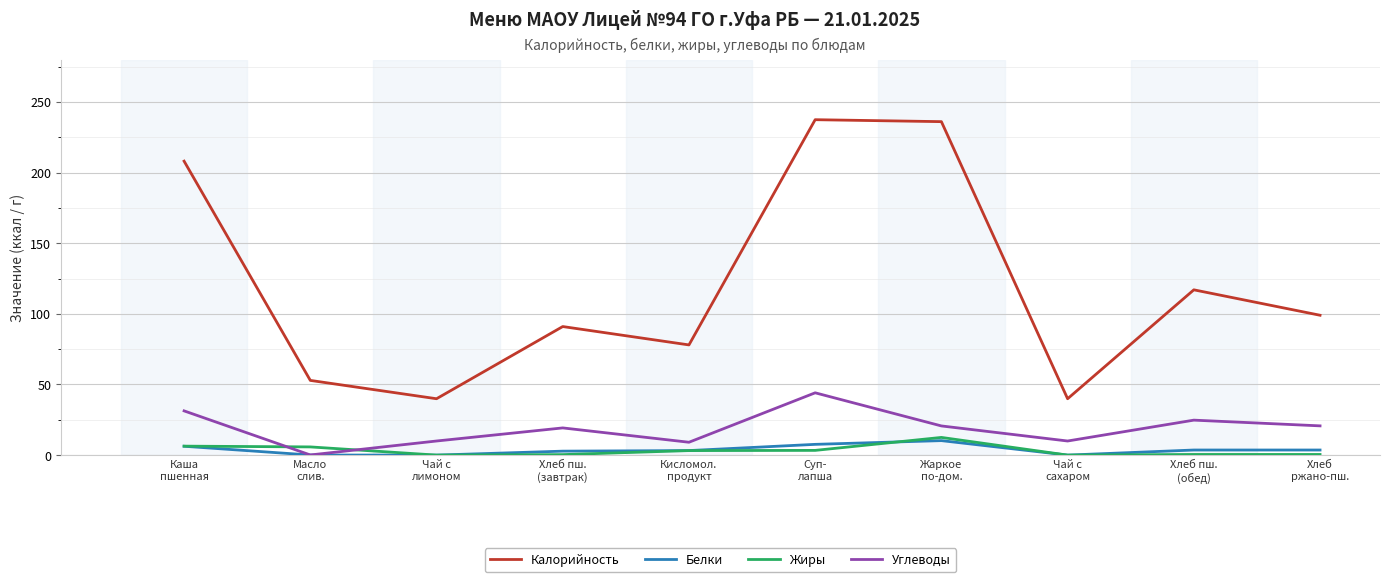

At how many categories does at least one series exceed 49?

8